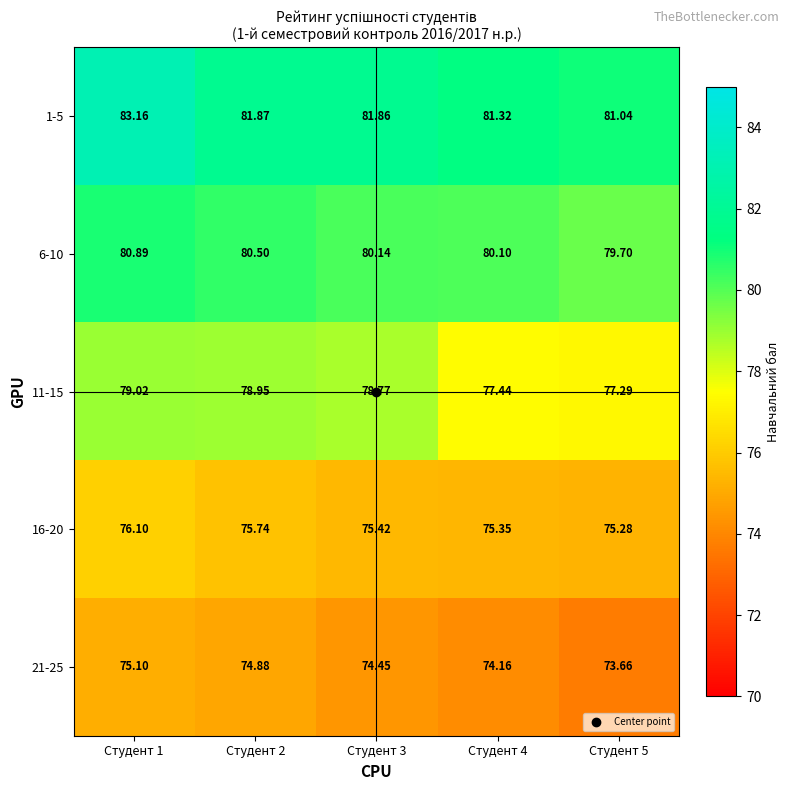

List the series in order of their overall mean, lowest first.

21-25, 16-20, 11-15, 6-10, 1-5